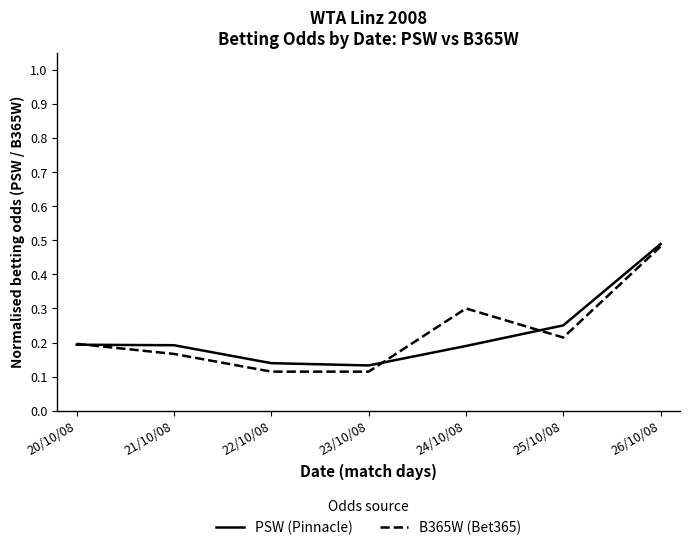

Does the chart have visible grid lines?

No